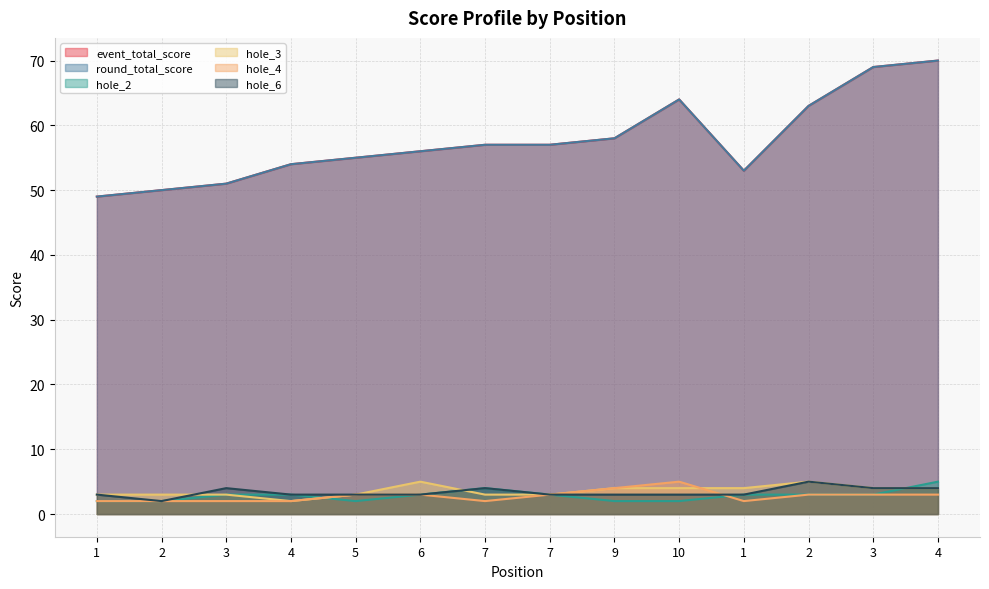

What are all the series names shown in the legend?

event_total_score, round_total_score, hole_2, hole_3, hole_4, hole_6